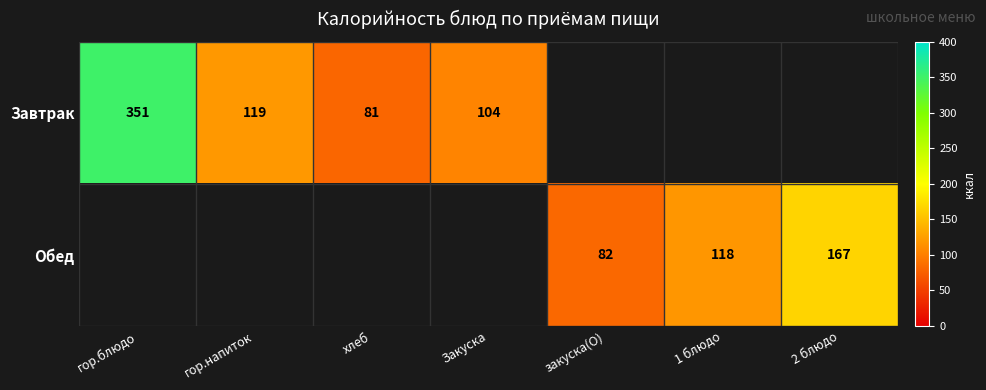

The value of Обед at 1 блюдо is 31. True or false?

False